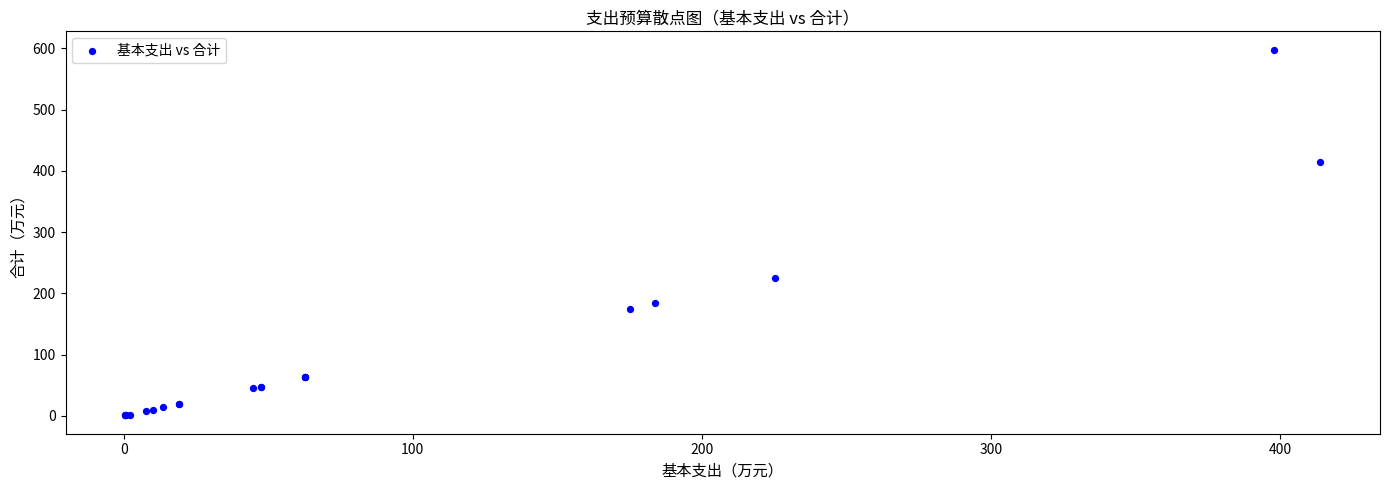

What Y value in the scatter plot is closest to 299?

225.2